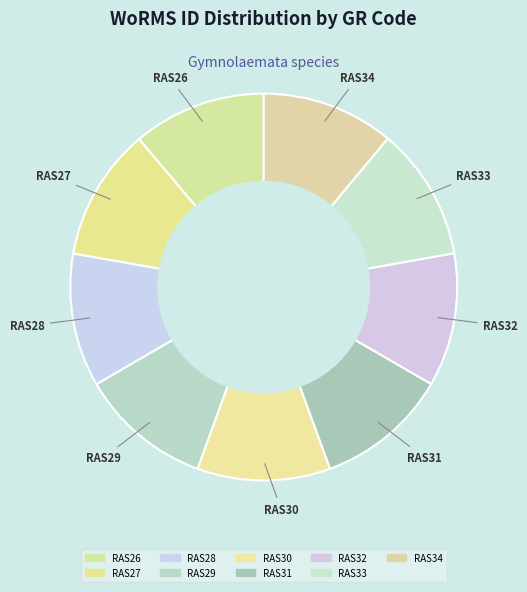

What portion of the pie excludes RAS29?

88.9%